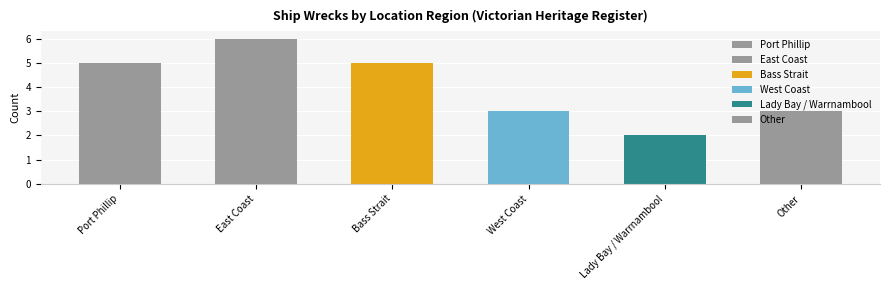

What is the label of the 3rd bar from the left?

Bass Strait